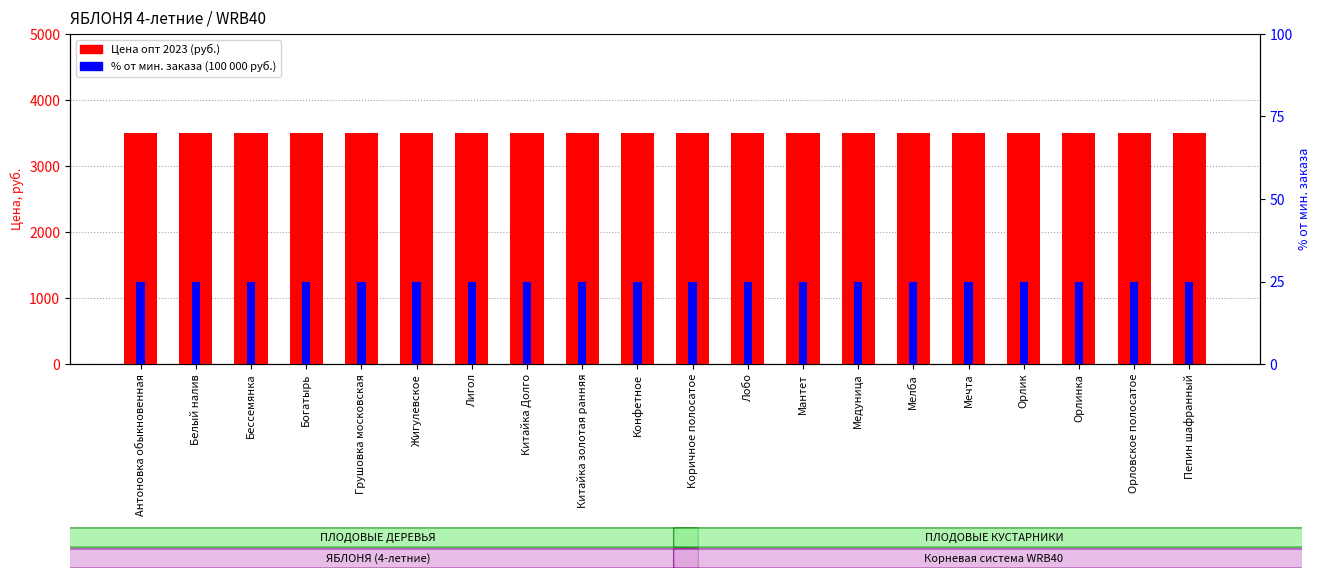

How many groups of bars are there?

20